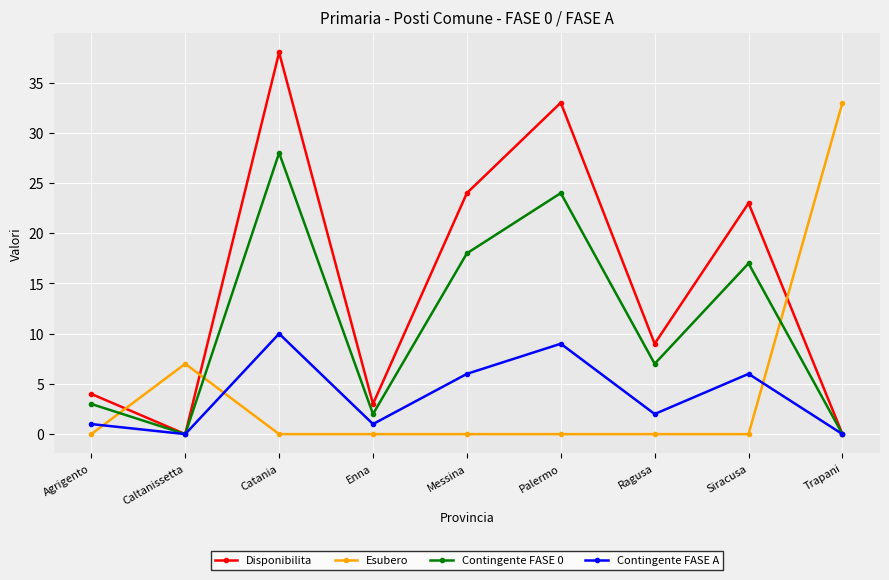

How many lines are shown in the chart?

4